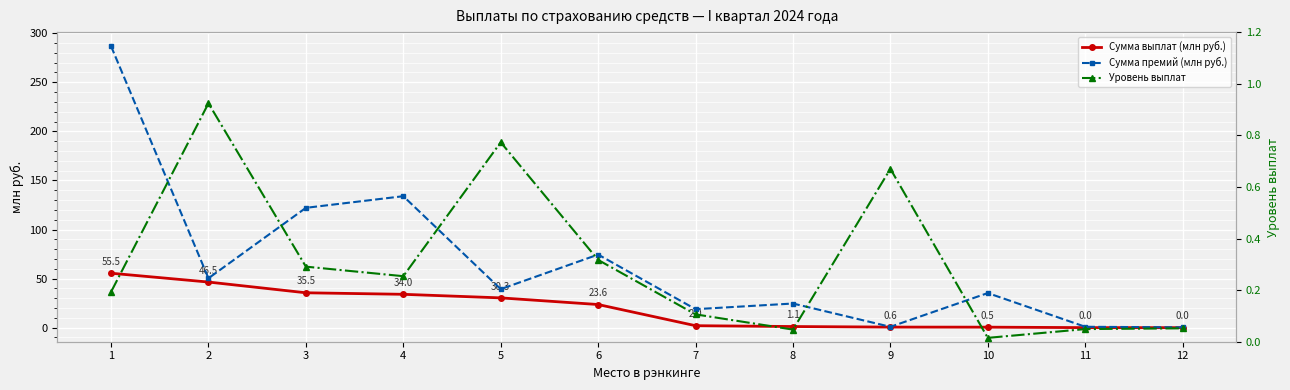

Where is the first local maximum for Уровень выплат?

2